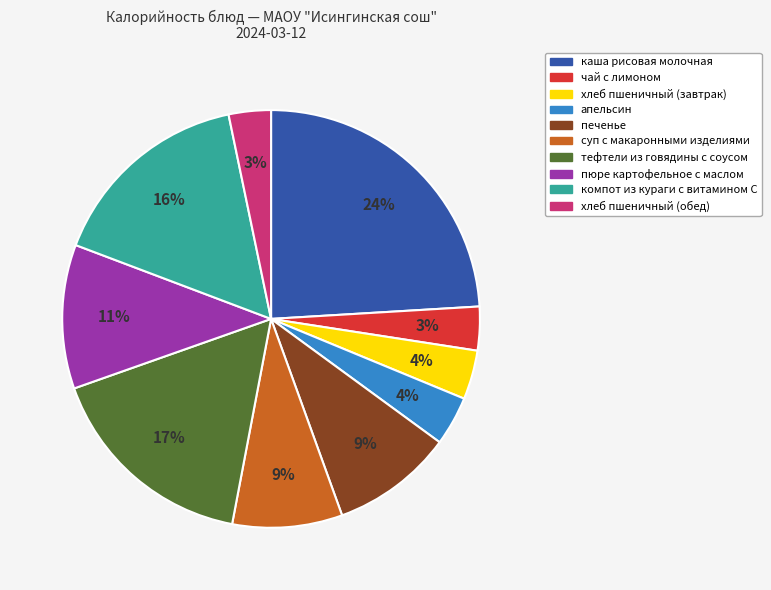

True or false: тефтели из говядины с соусом accounts for 17% of the total.

True